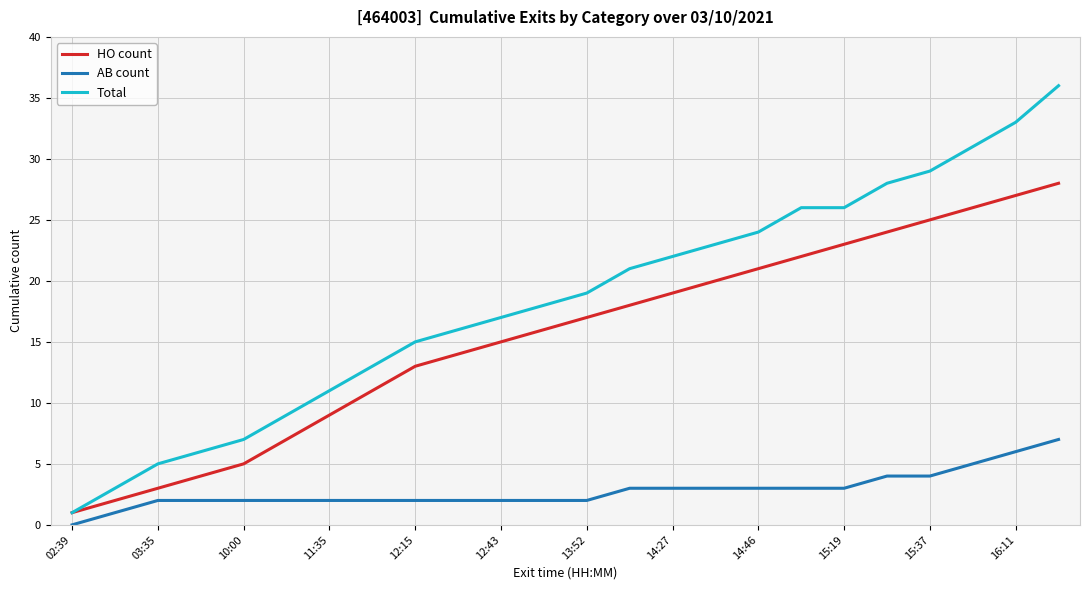

Which series has the largest total across all categories?

Total